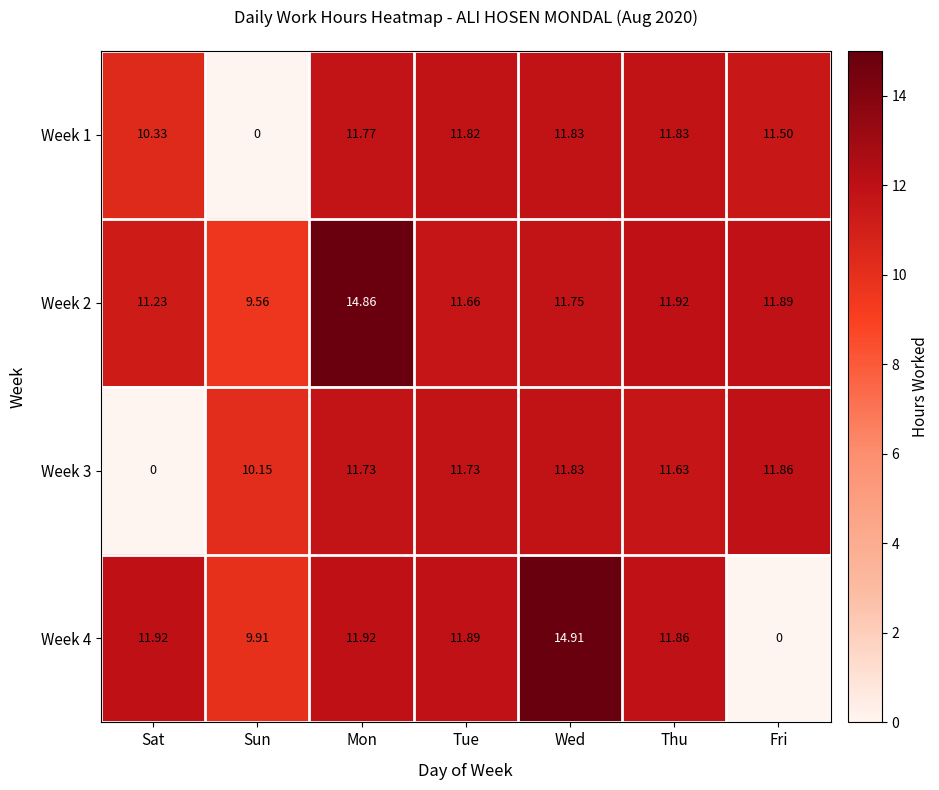

How many categories are shown in the chart?

7